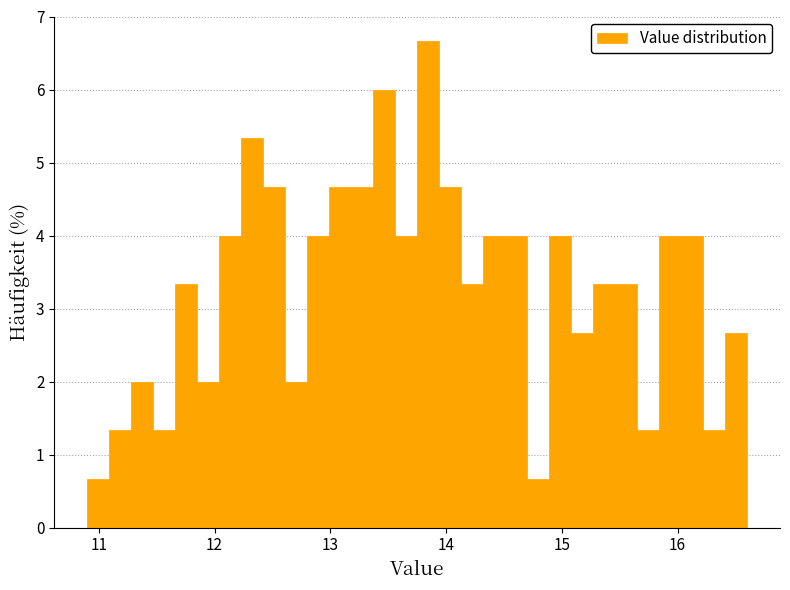

Read against the x-axis, roughly where is the centre of the tallest bar?

13.8